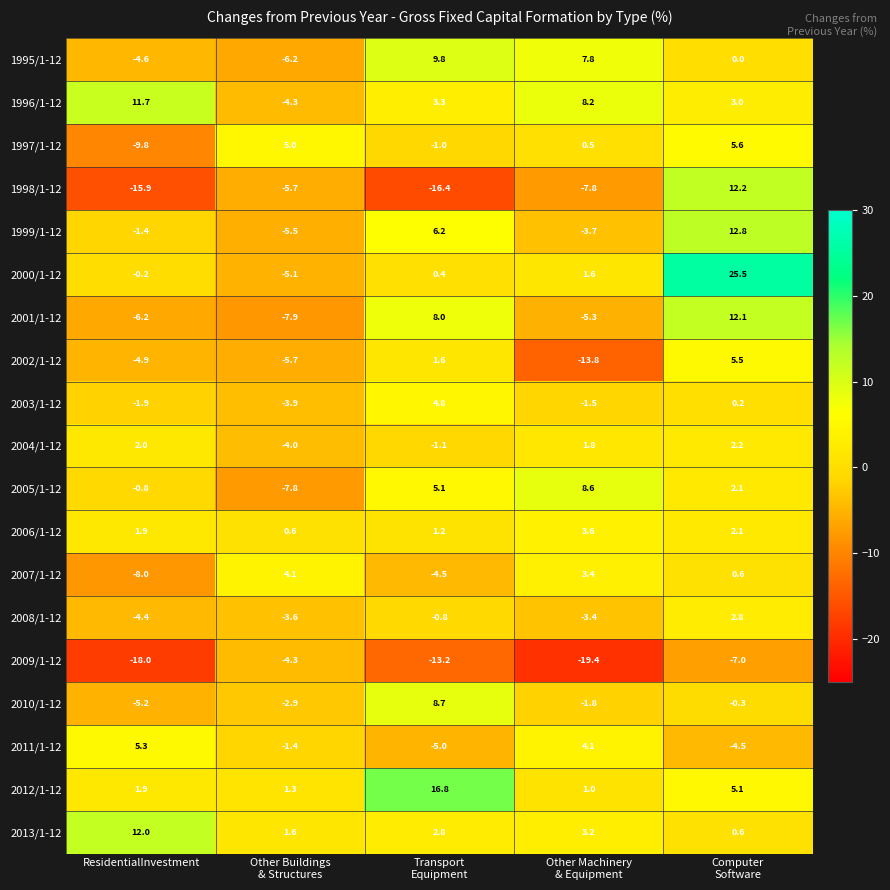

Rank the series by their maximum value, from lowest to highest.

2009/1-12, 2004/1-12, 2008/1-12, 2006/1-12, 2007/1-12, 2003/1-12, 2011/1-12, 2002/1-12, 1997/1-12, 2005/1-12, 2010/1-12, 1995/1-12, 1996/1-12, 2013/1-12, 2001/1-12, 1998/1-12, 1999/1-12, 2012/1-12, 2000/1-12